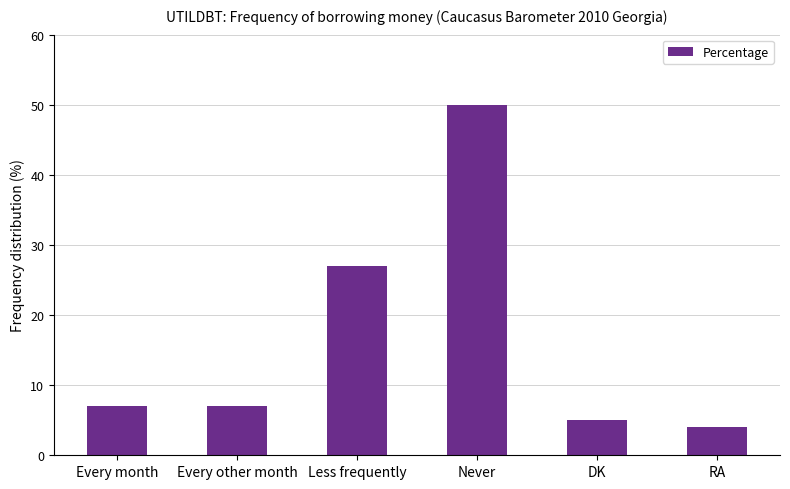

The value at Every month is 7. True or false?

True